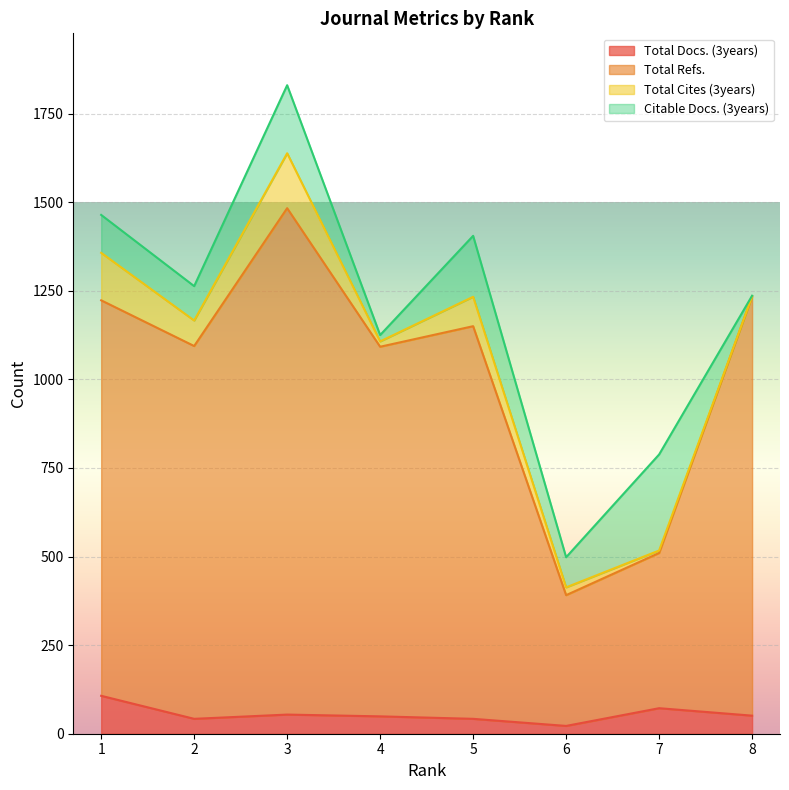

What is the smallest value displayed?

22